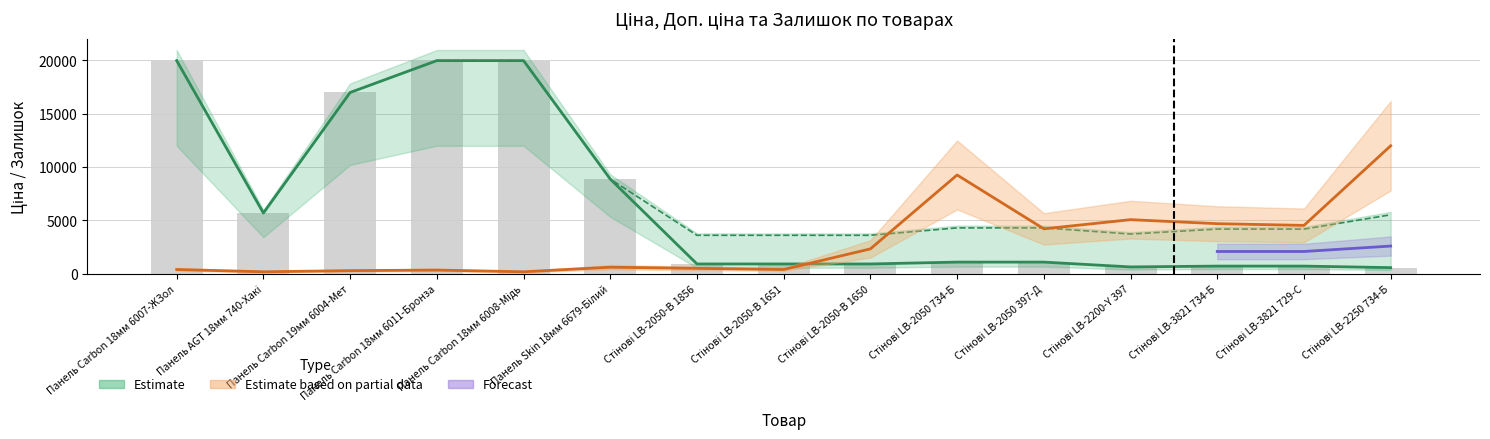

Between Панель Carbon 19мм 6004-Мет and Стінові LB-3821 729-С, which is larger?

Панель Carbon 19мм 6004-Мет